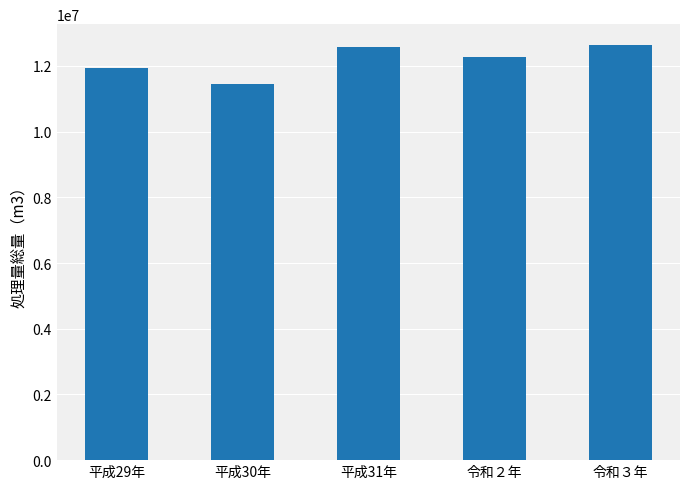

How many categories are shown in the chart?

5